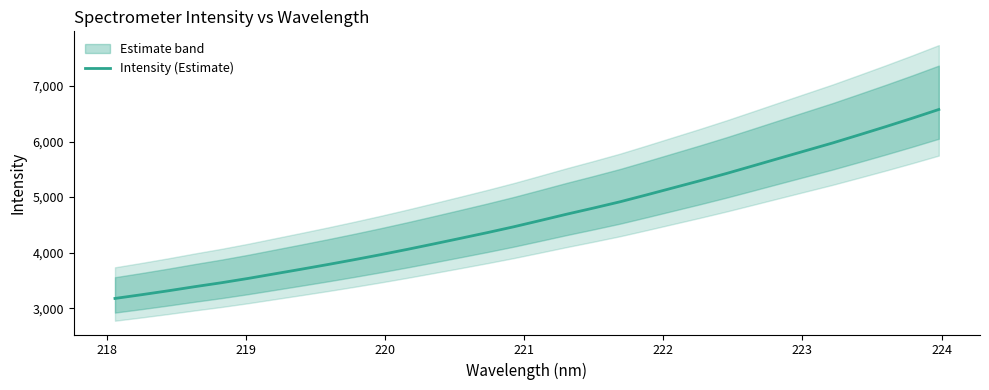

What is the lowest value of the Intensity (Estimate) series?

3178.9